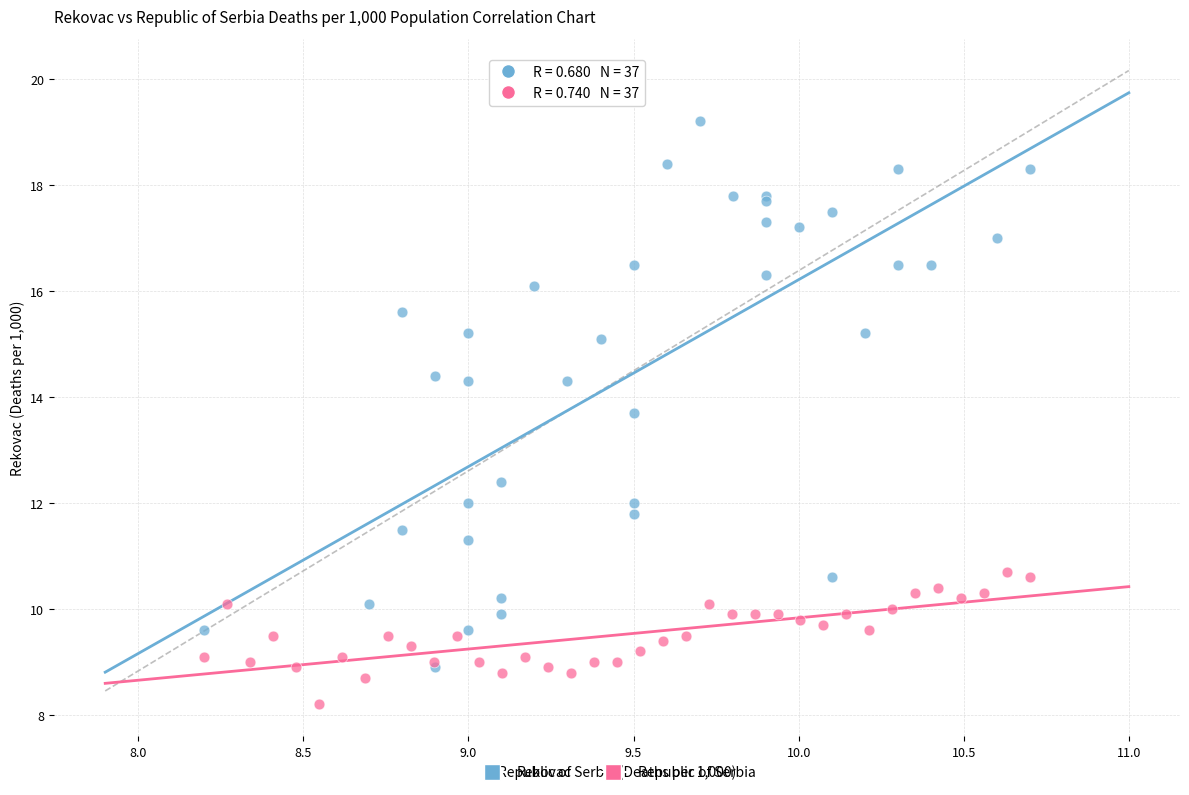

What are all the series names shown in the legend?

Rekovac, Republic of Serbia